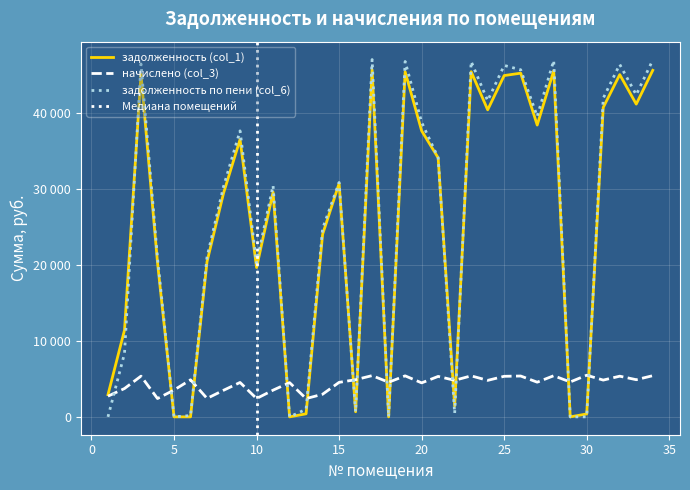

Which label corresponds to the smallest value in the chart?

5